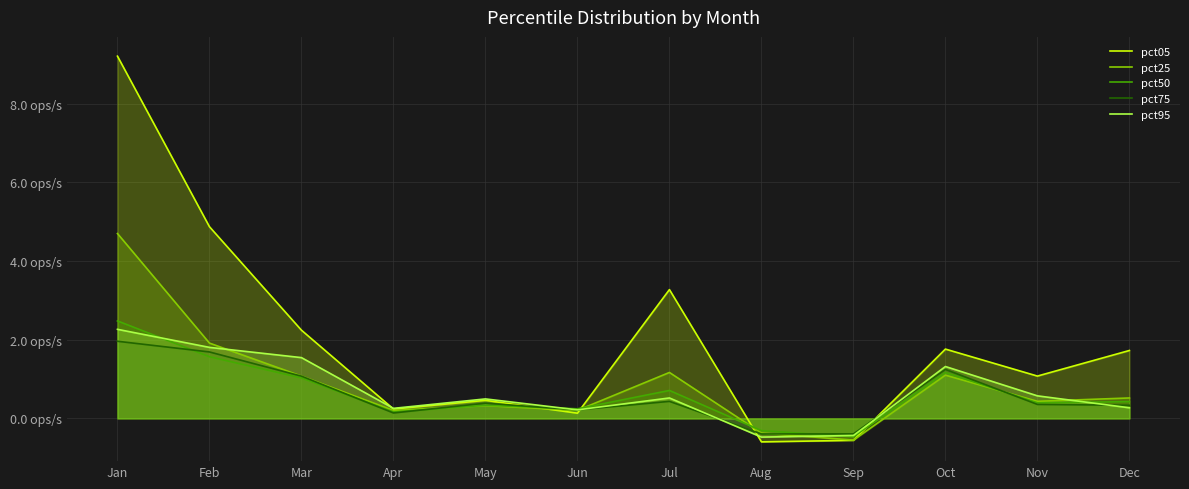

The value of pct75 at Apr is 0.1. True or false?

False